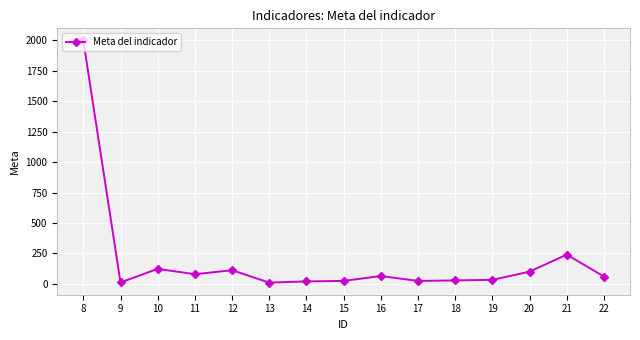

What is the maximum value shown in the chart?

2000